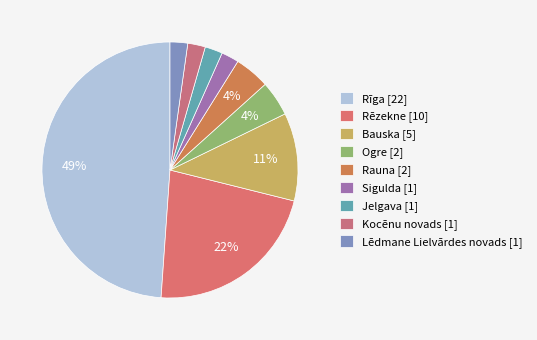

What portion of the pie excludes Sigulda?

97.8%